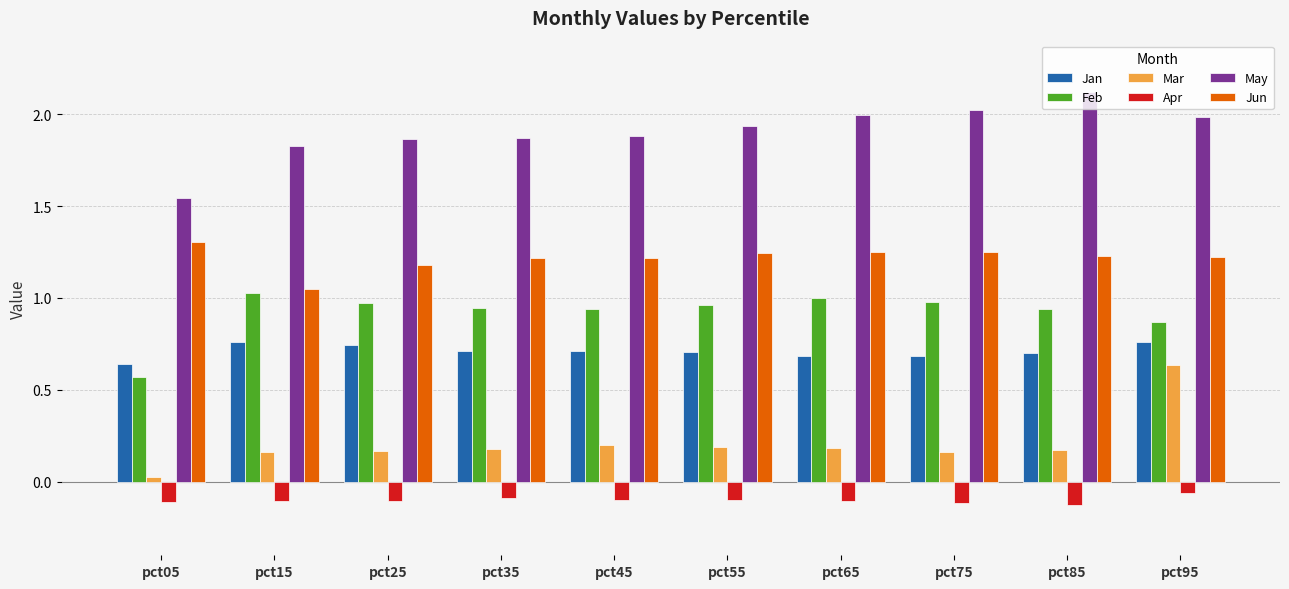

The May series shows 1.9 at pct25. True or false?

True